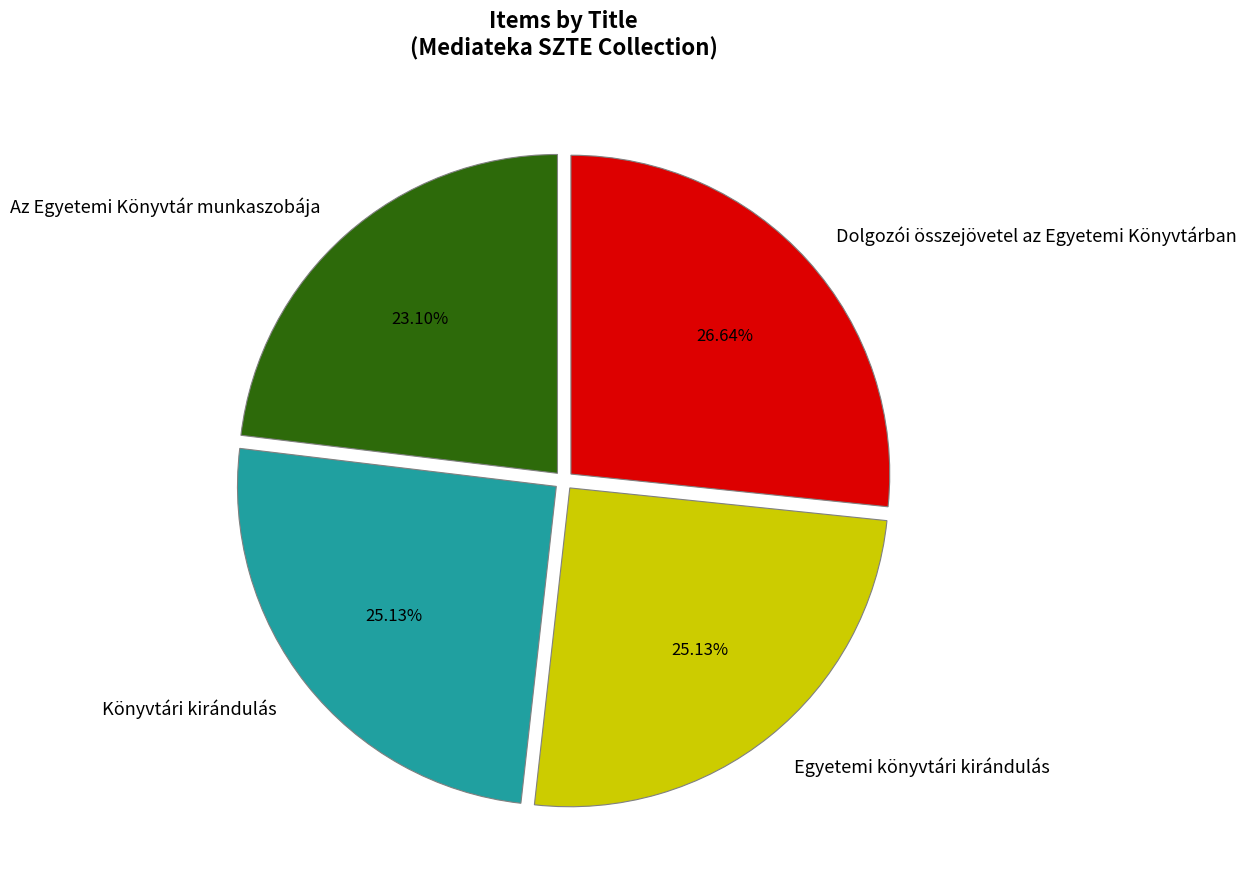

To the nearest percent, what is the difference between the largest and smallest slice percentages?

4%